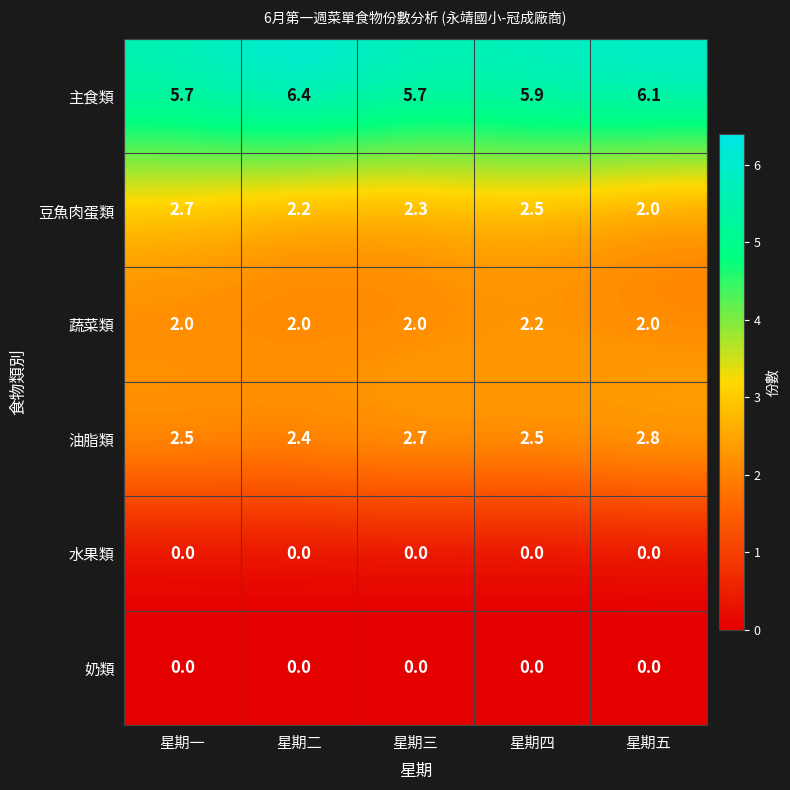

Count the 油脂類 values in the range 2 to 3.

5